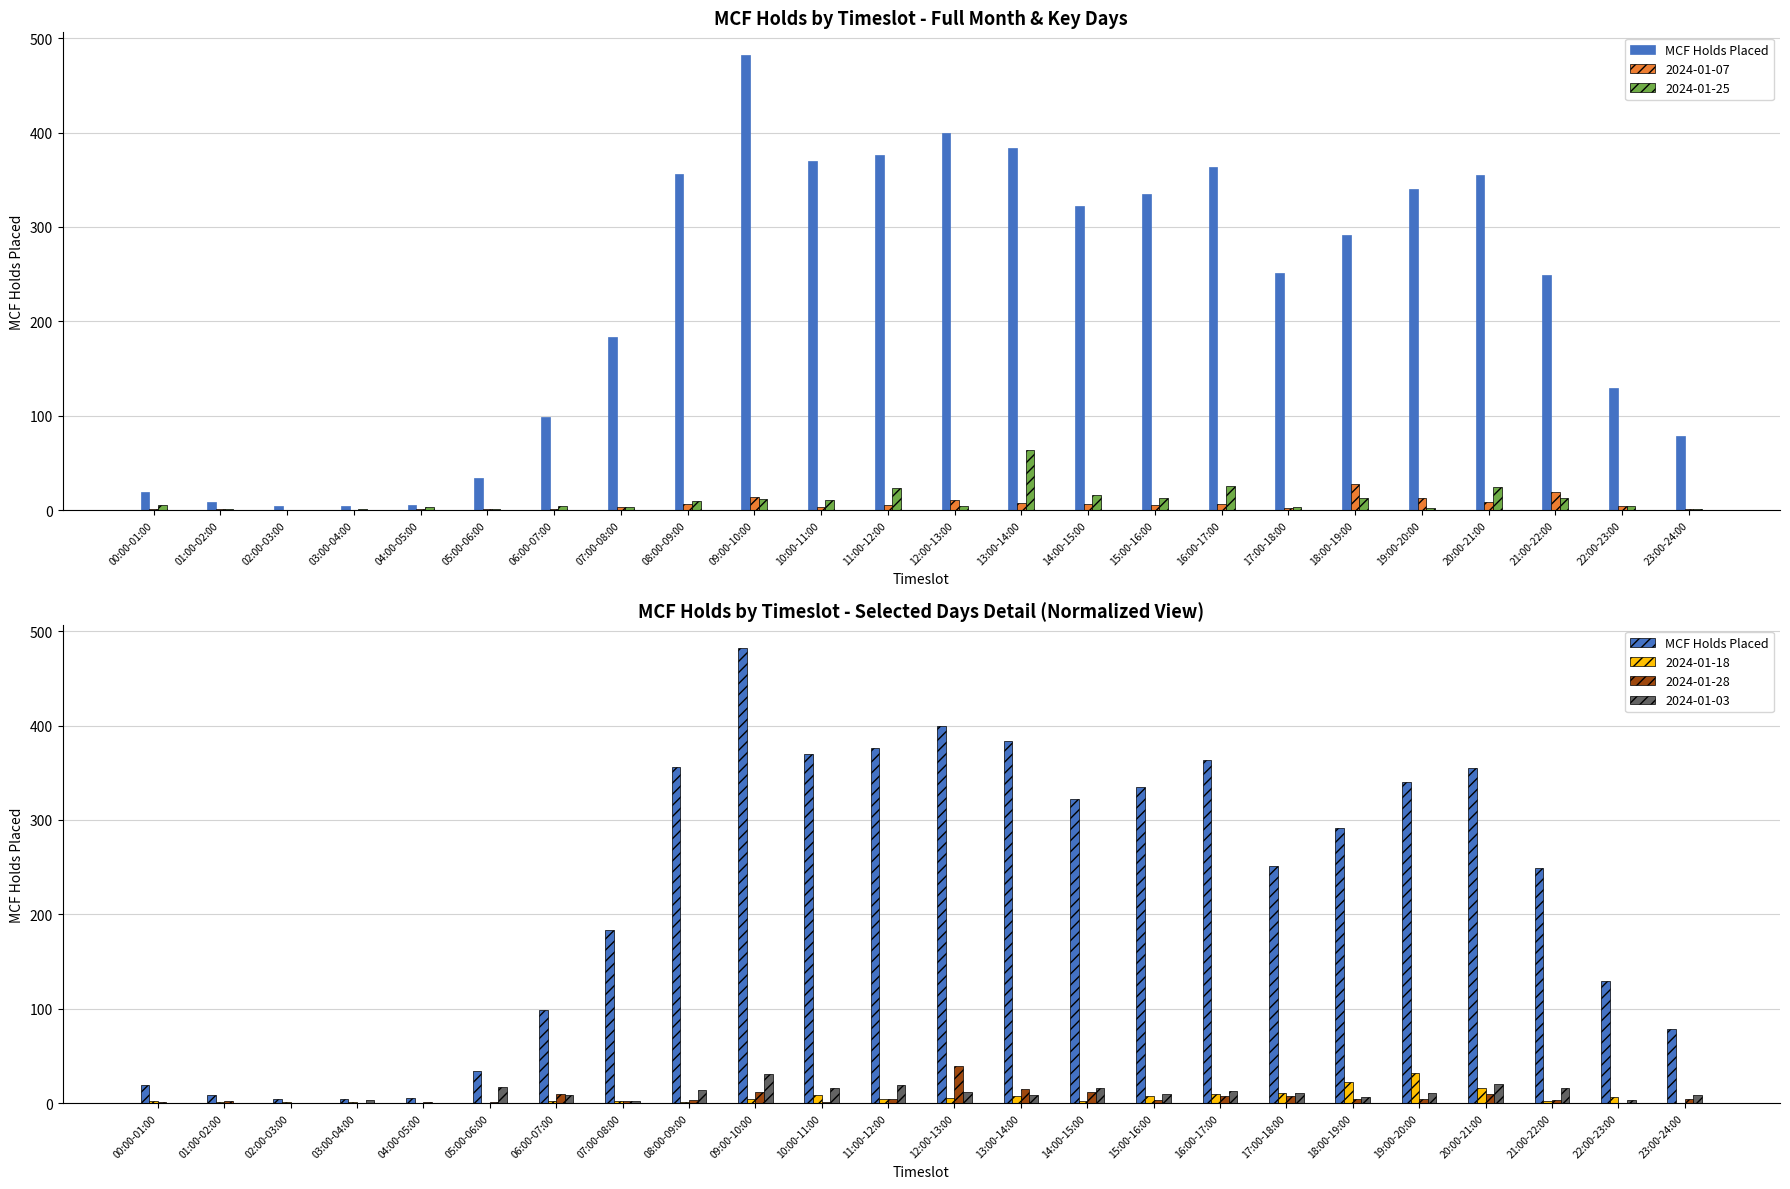

The chart shows a value of 482 at 09:00-10:00. True or false?

True